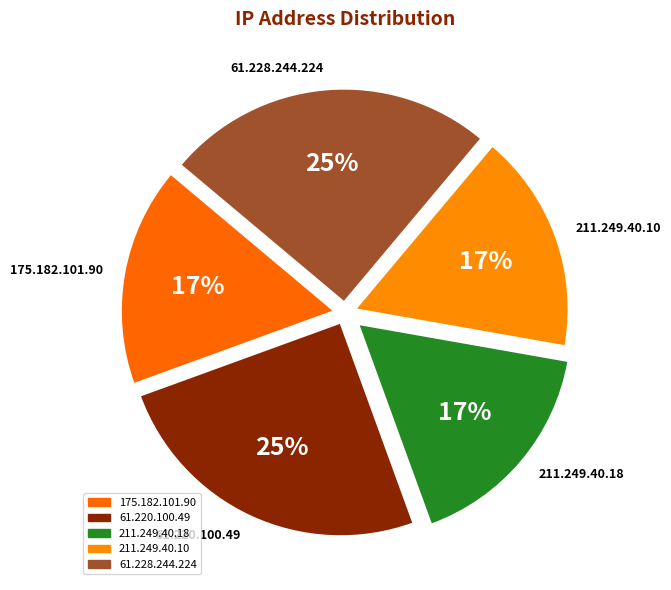

The 211.249.40.18 slice represents 5% of the pie. True or false?

False